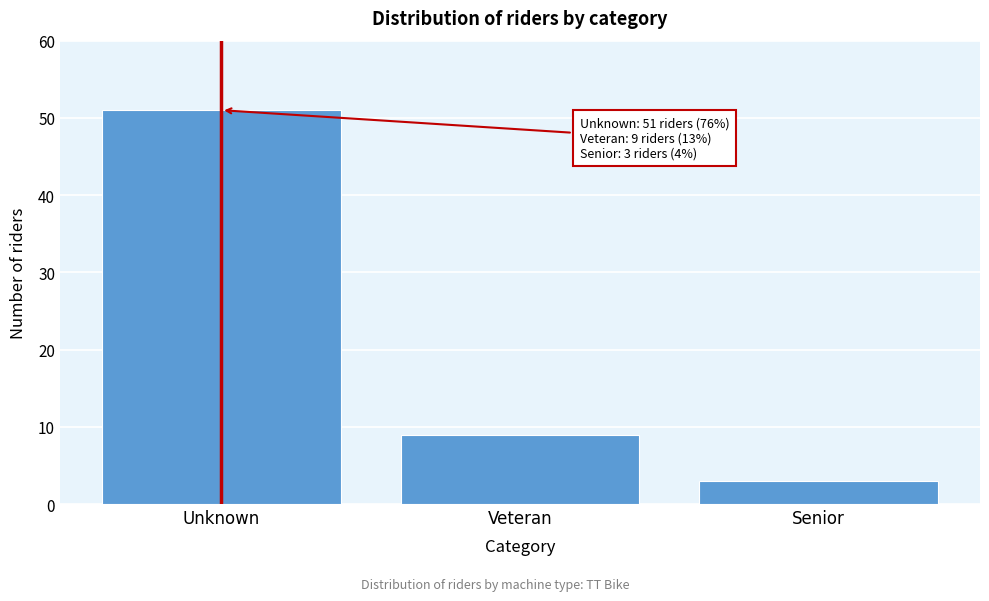

Reading left to right, transcribe all the data shown in this chart.

Unknown=51	Veteran=9	Senior=3